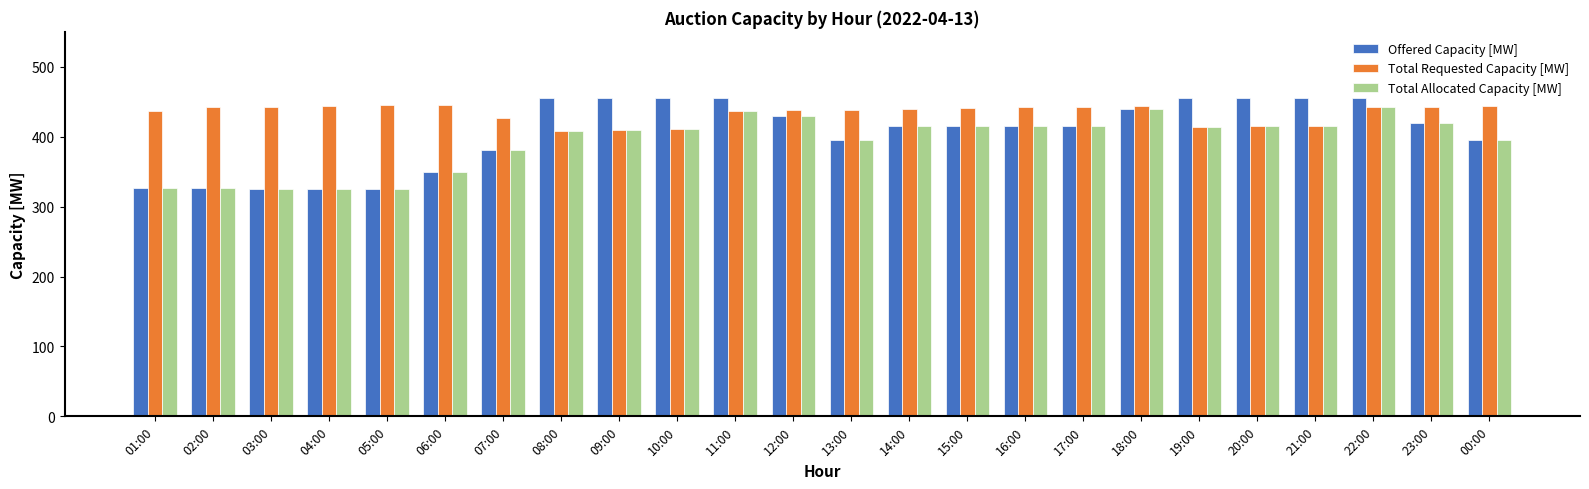

What is the difference between the maximum and minimum values in the Offered Capacity [MW] series?

130